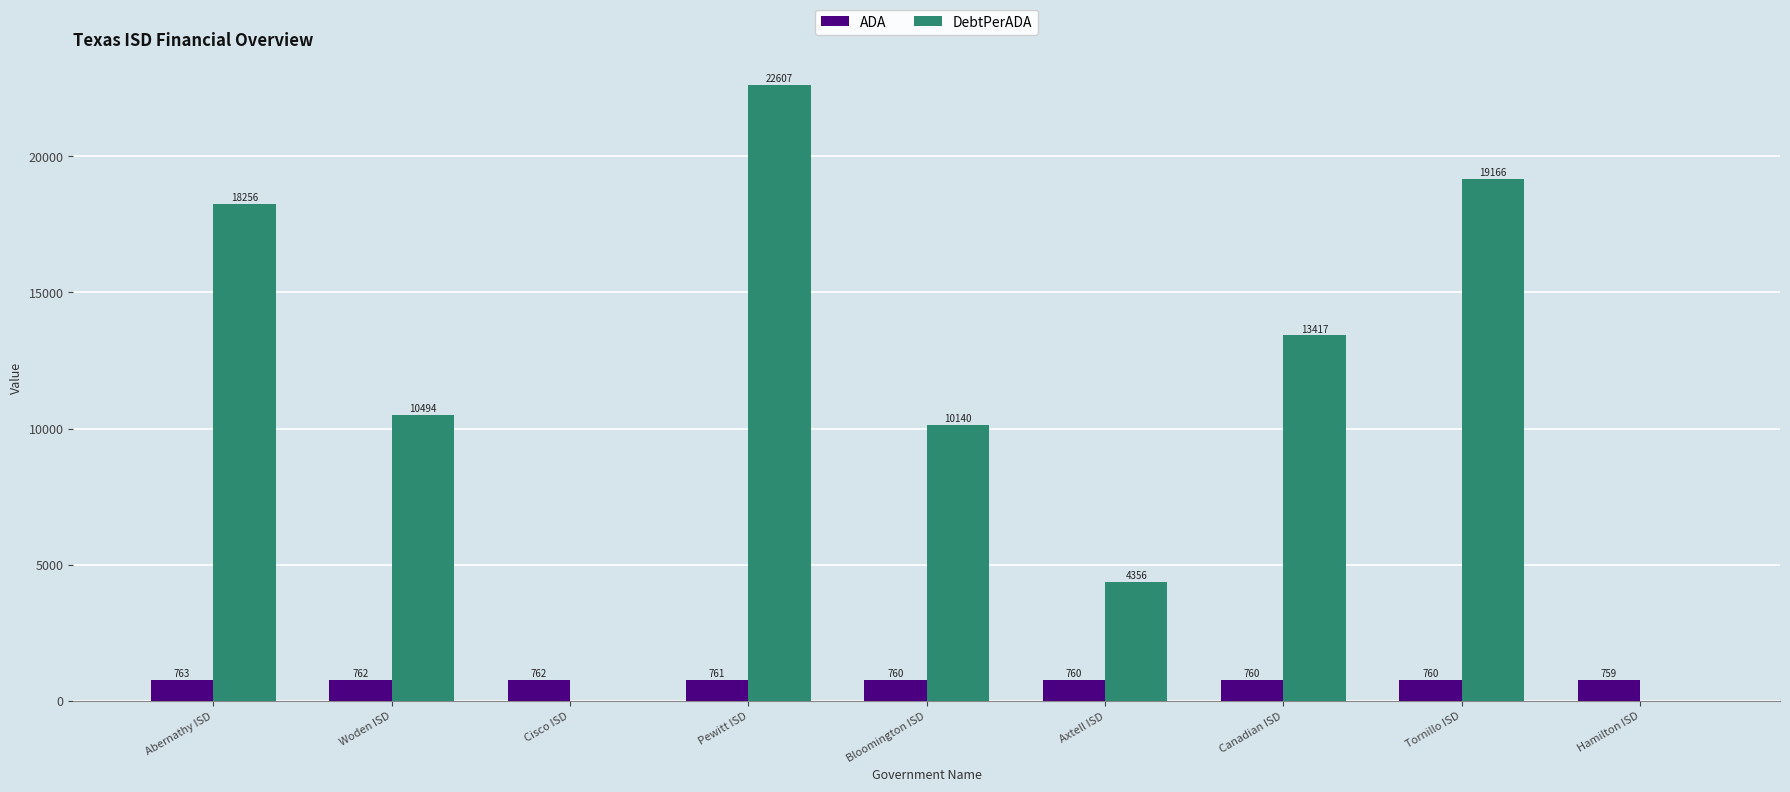

Is it true that DebtPerADA equals 10040.1 at Pewitt ISD?

False